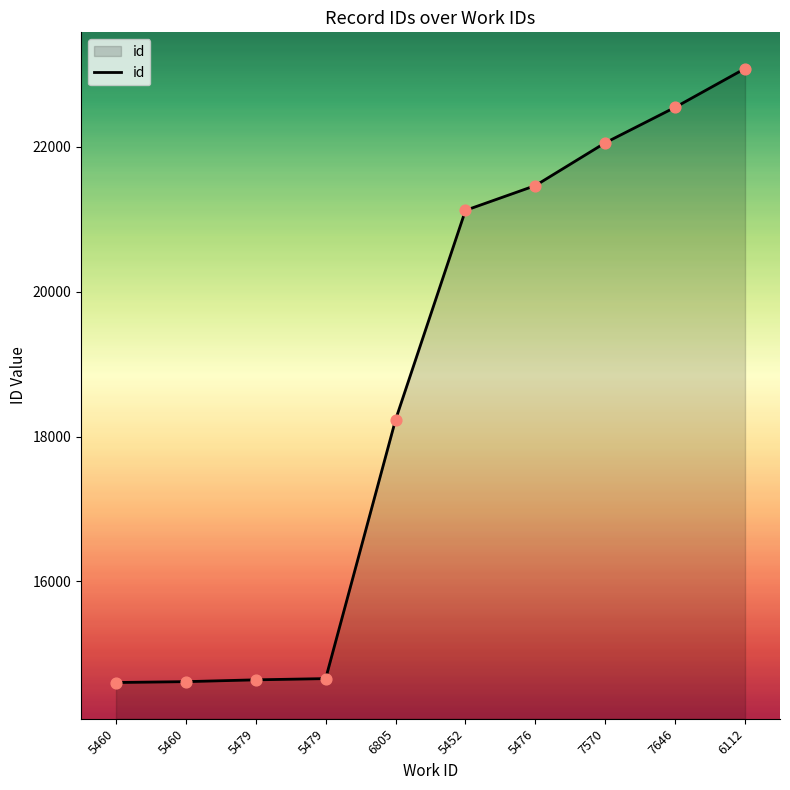

What is the change in value from 5460 to 6805?

+3628